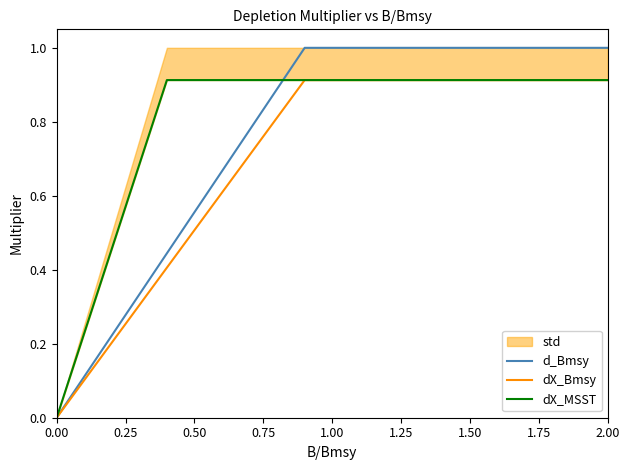

Reading left to right, extract all data points from this chart.

d_Bmsy: 0.0	0.1	0.2	0.3	0.4	0.6	0.7	0.8	0.9	1.0	1.0	1.0	1.0	1.0	1.0	1.0	1.0	1.0	1.0	1.0	1.0
dX_Bmsy: 0.0	0.1	0.2	0.3	0.4	0.5	0.6	0.7	0.8	0.9	0.9	0.9	0.9	0.9	0.9	0.9	0.9	0.9	0.9	0.9	0.9
dX_MSST: 0.0	0.2	0.5	0.7	0.9	0.9	0.9	0.9	0.9	0.9	0.9	0.9	0.9	0.9	0.9	0.9	0.9	0.9	0.9	0.9	0.9